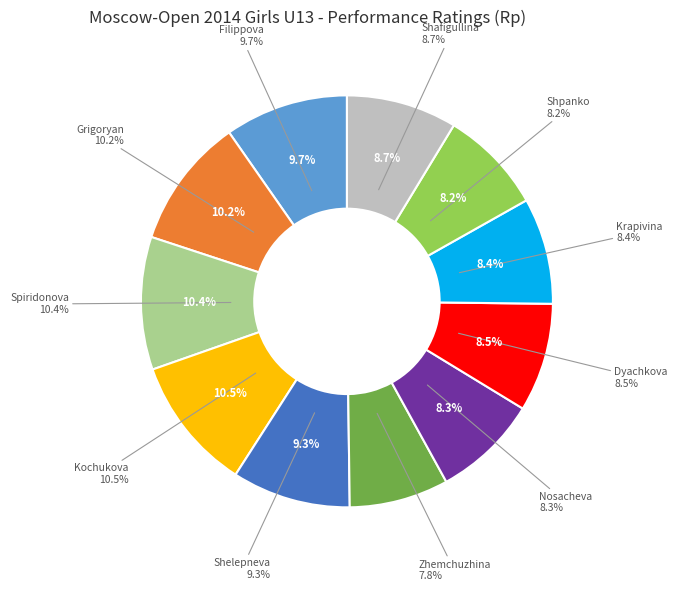

Count the number of slices in the pie.

11